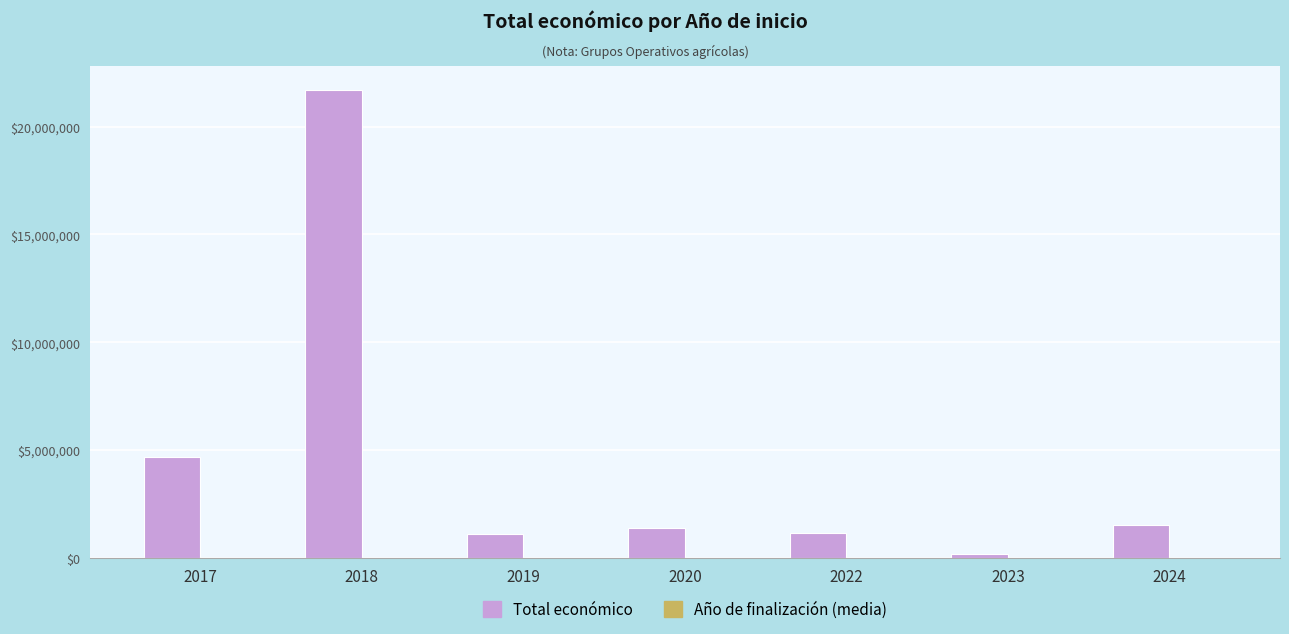

What is the sum of all Total económico values?

31766019.0